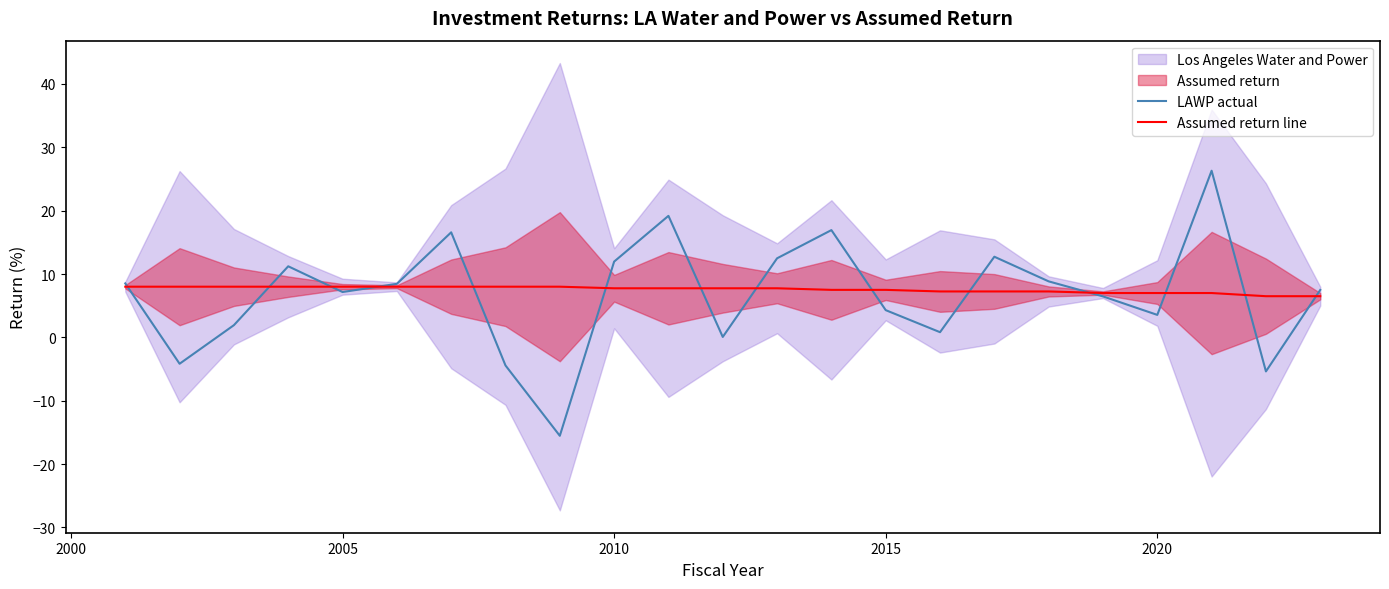

Is it true that LAWP actual equals 7.2 at 2005?

True